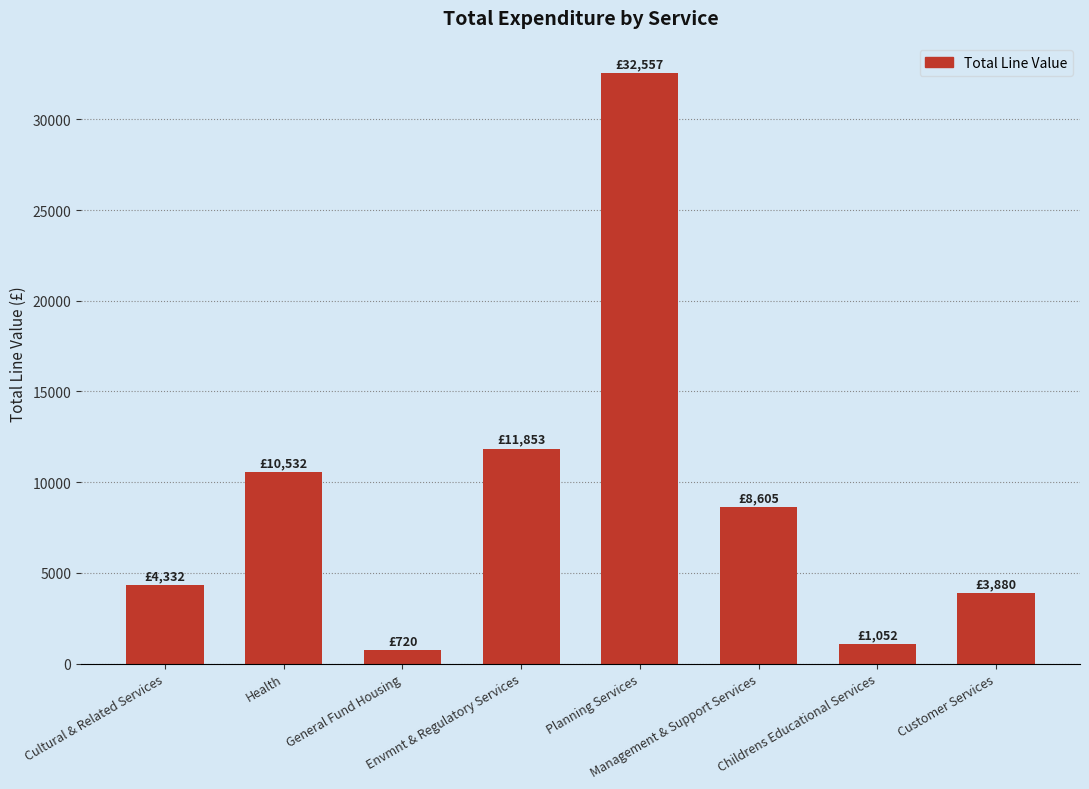

What is the change in value from Cultural & Related Services to Envmnt & Regulatory Services?

+7521.3